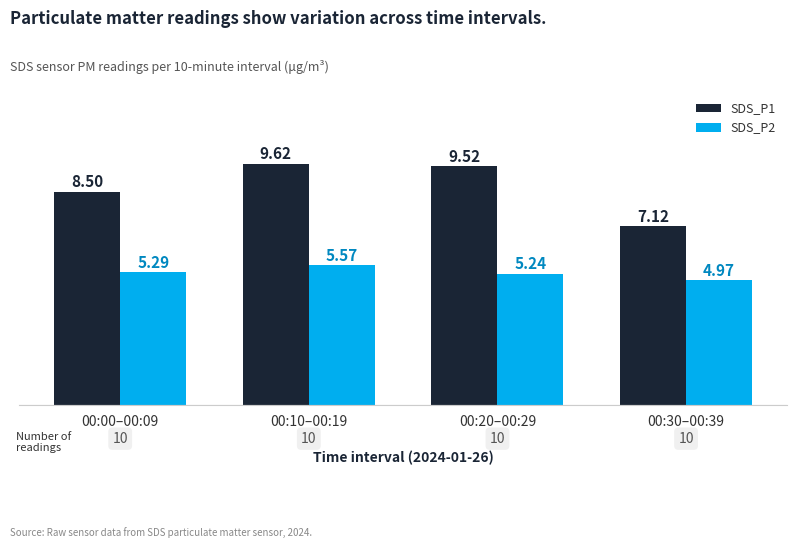

What is the difference between the maximum and second lowest values in the SDS_P2 series?

0.3